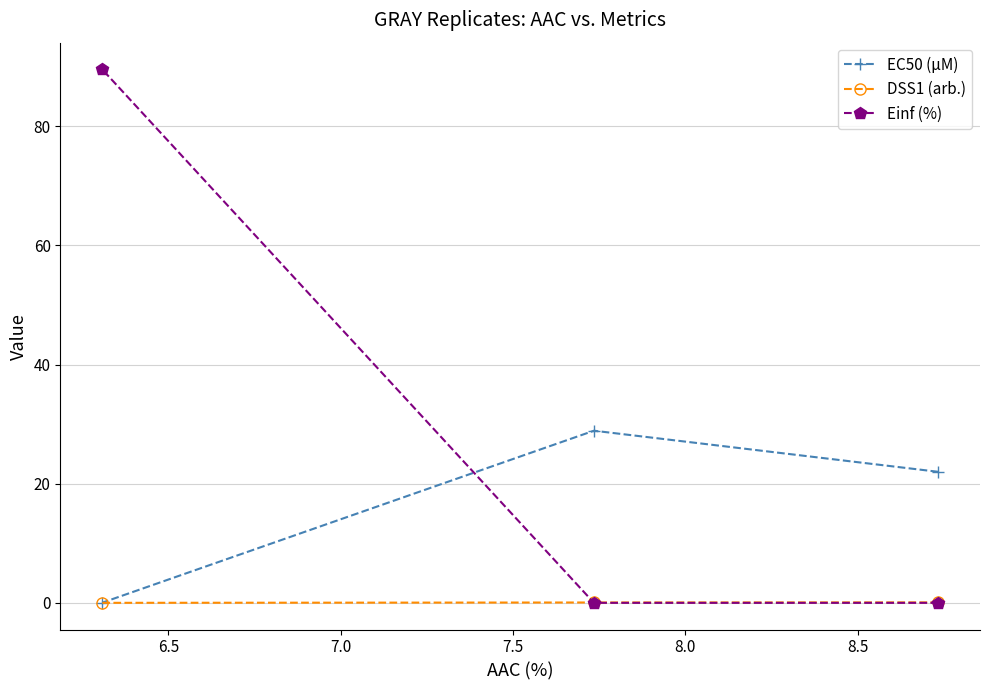

Which series has the largest range (max minus min)?

Einf (%)